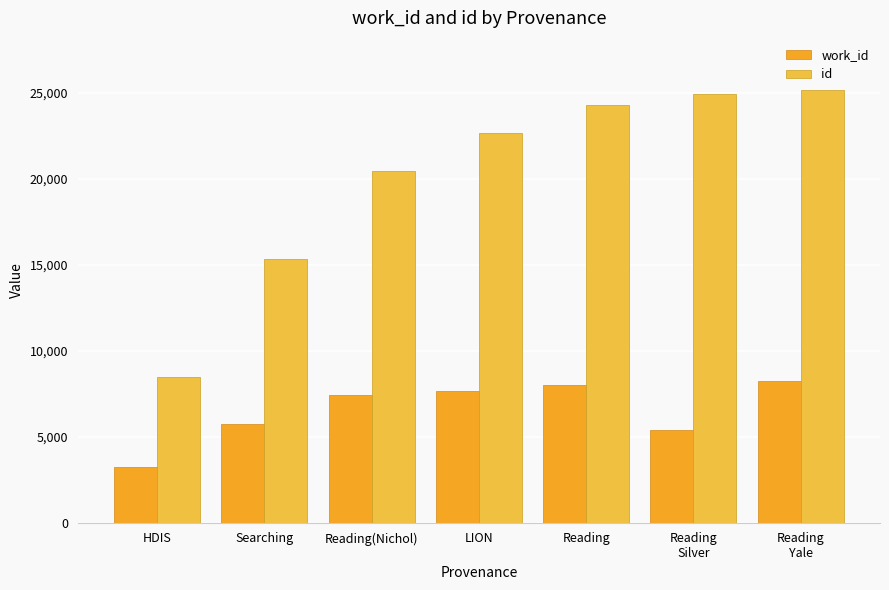

Which category has the lowest value across all series?

HDIS